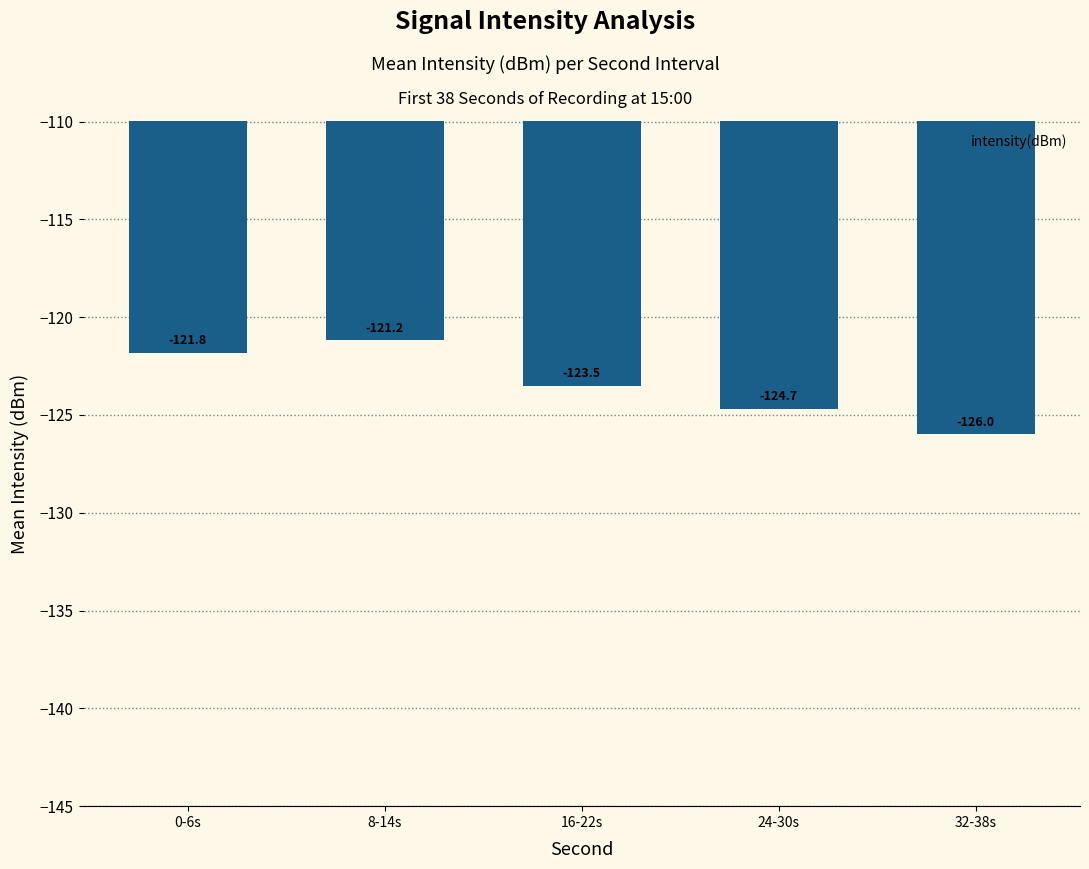

List the labels in order of value, largest first.

8-14s, 0-6s, 16-22s, 24-30s, 32-38s